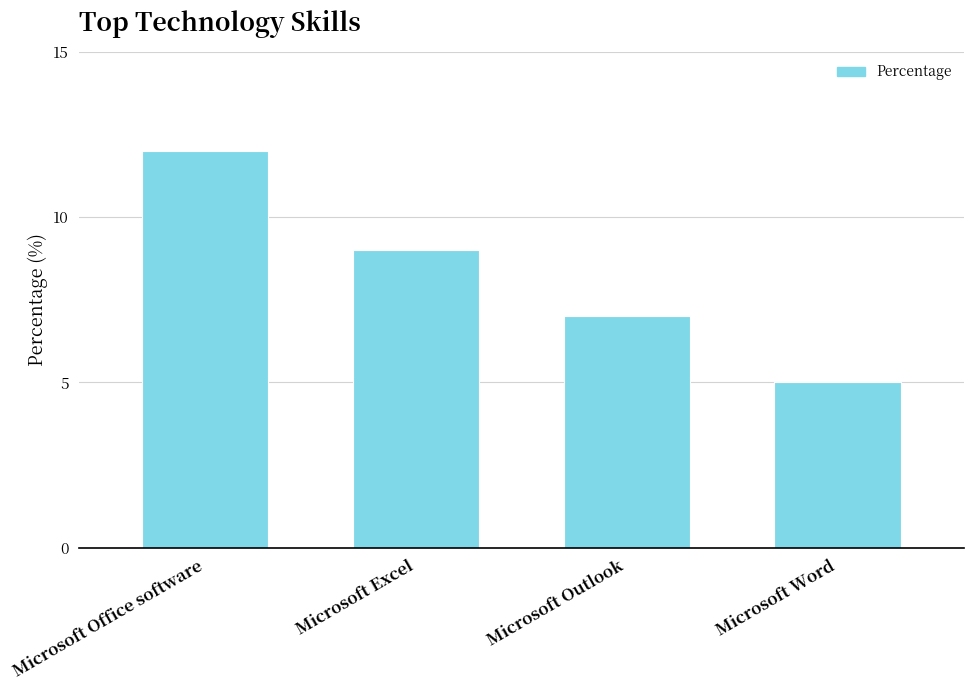

The chart shows a value of 12 at Microsoft Office software. True or false?

True